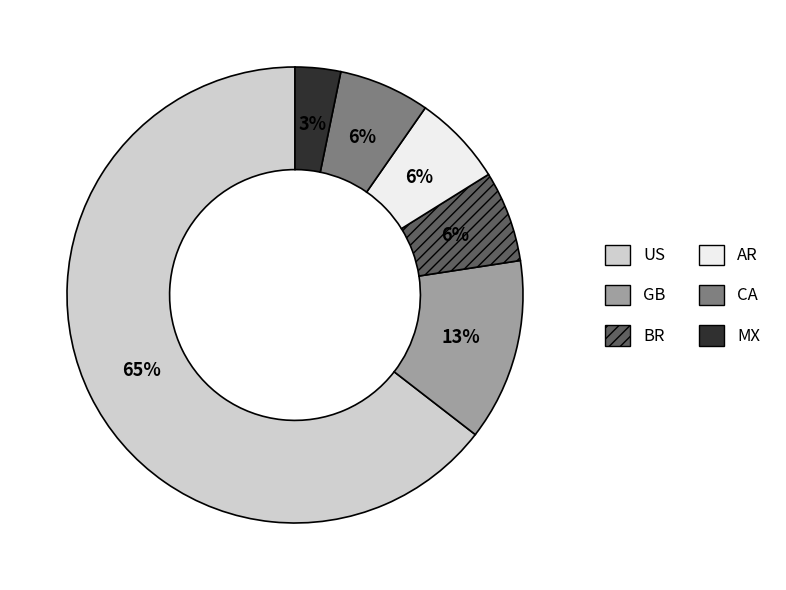

To the nearest percent, what percentage of the pie is BR?

6%